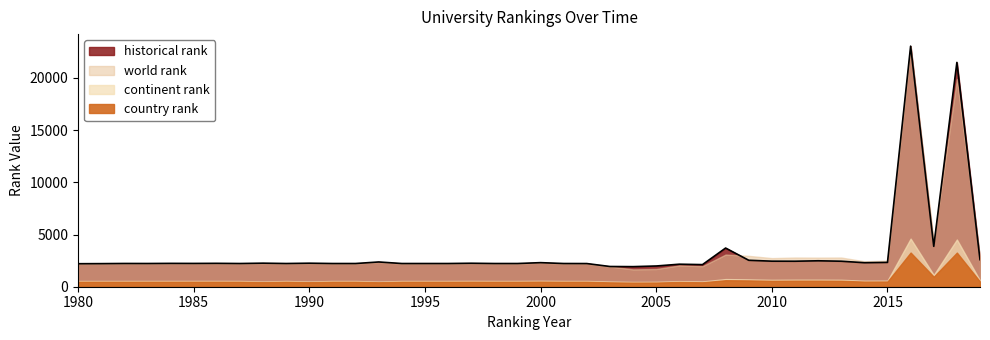

At how many categories does at least one series exceed 7368?

2